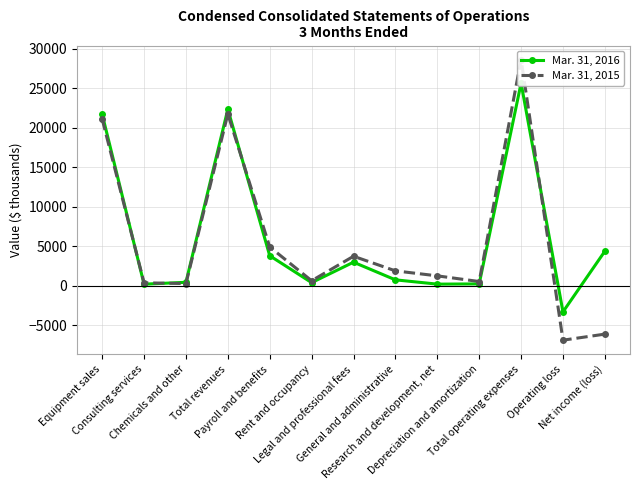

How many interior local valleys does the Mar. 31, 2016 series have?

4